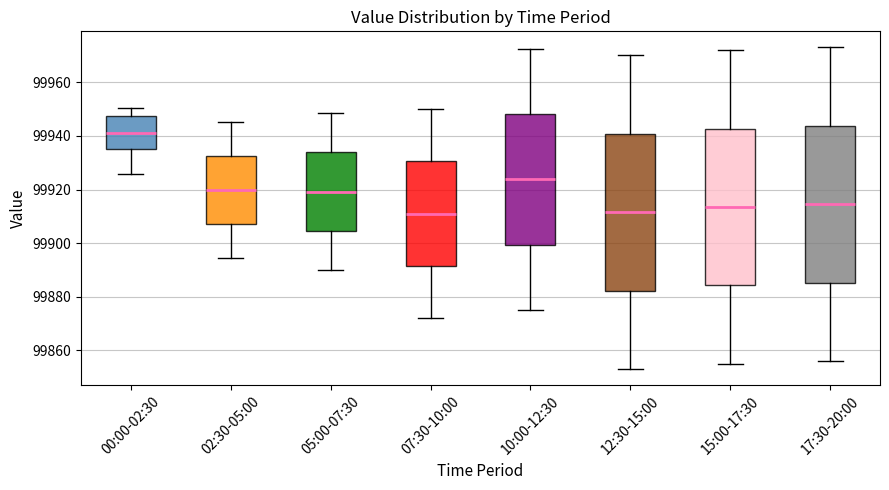

Which box's median line is the highest?

00:00-02:30